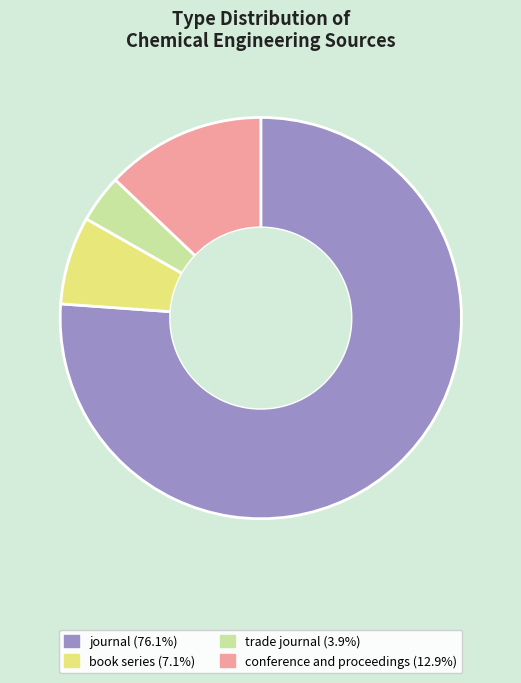

Is there a majority slice in this chart?

Yes